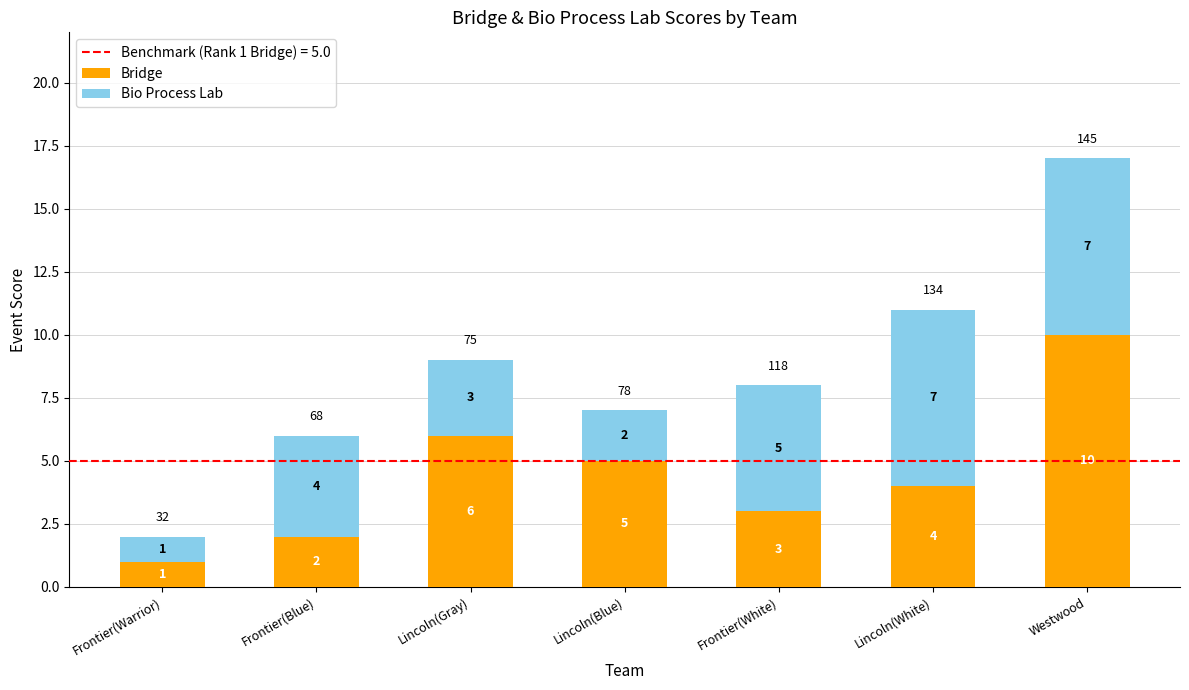

List the labels in order of Bridge value, smallest first.

Frontier(Warrior), Frontier(Blue), Frontier(White), Lincoln(White), Lincoln(Blue), Lincoln(Gray), Westwood